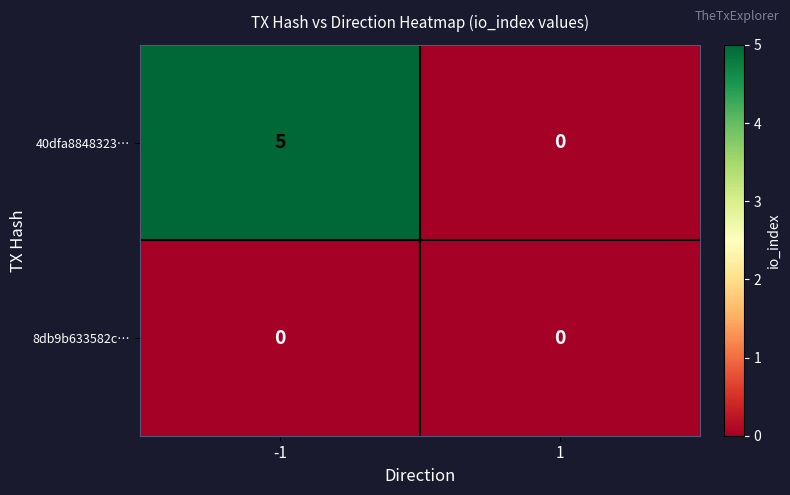

What is the maximum value for 40dfa8848323…?

5